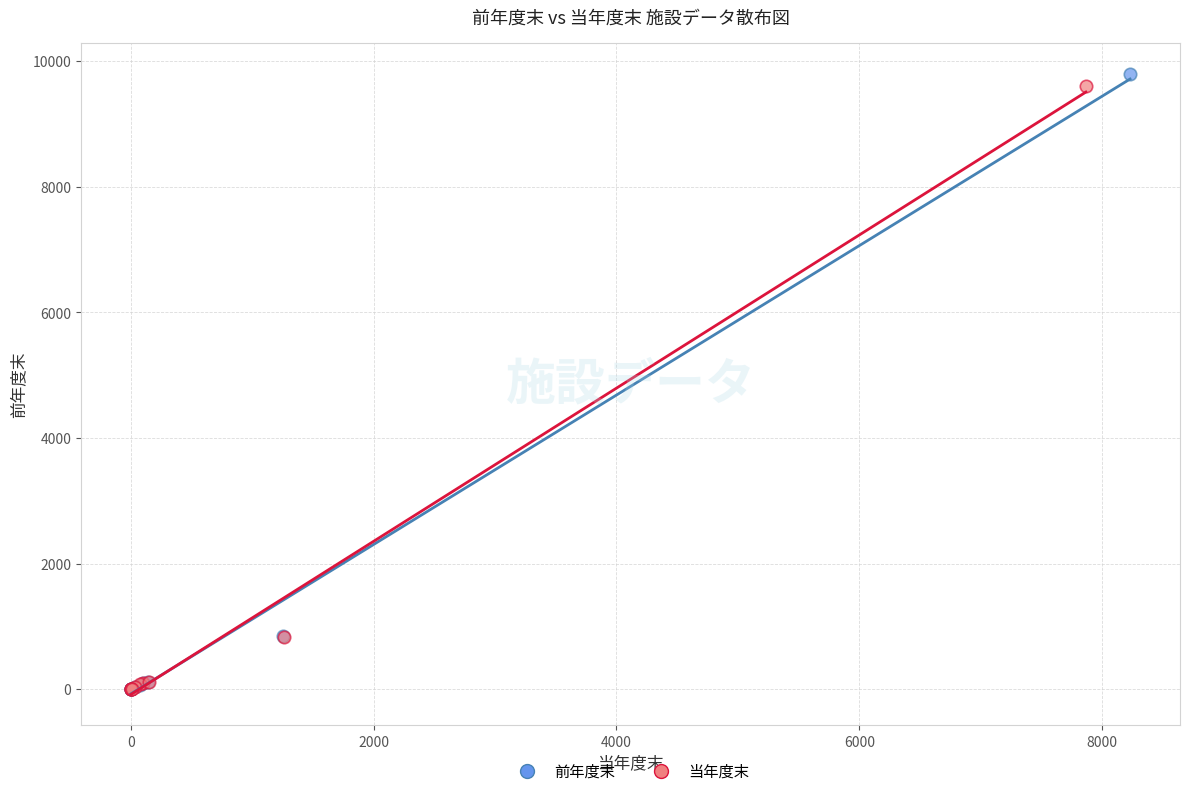

Which series has the largest Y range (max minus min)?

前年度末